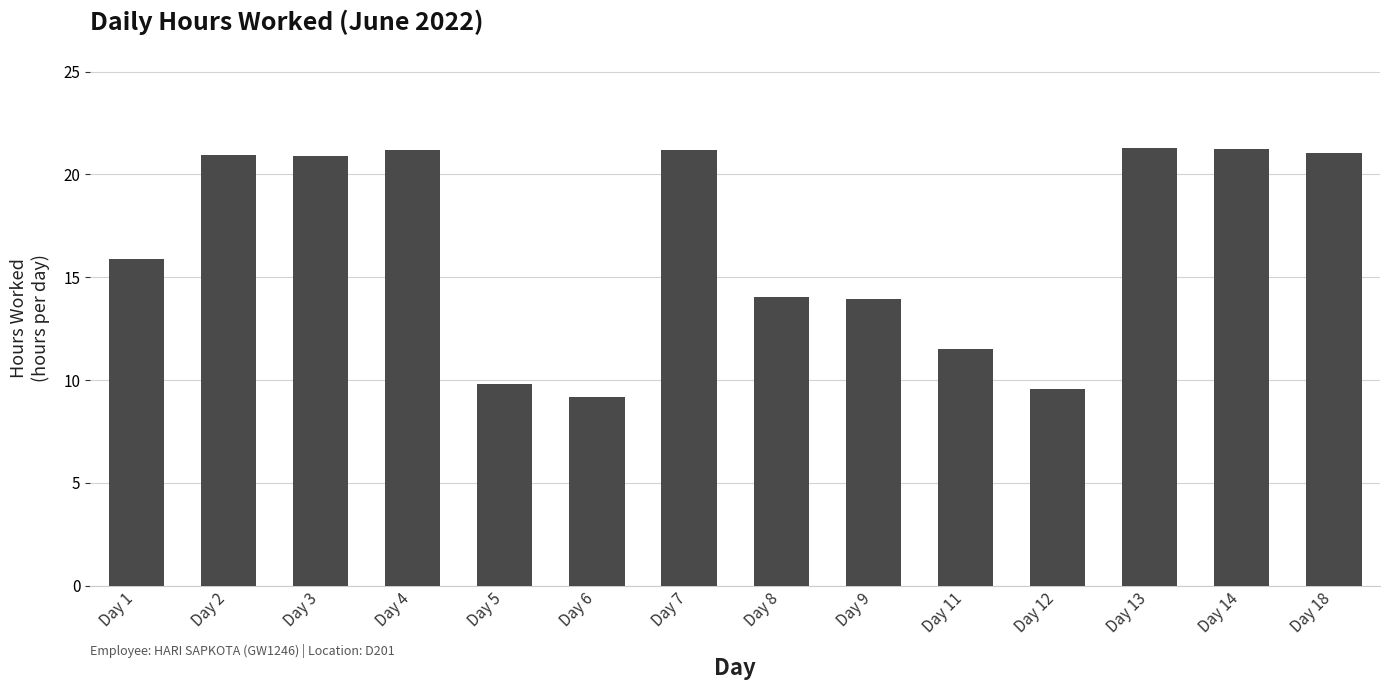

What is the value of the 14th bar from the left?

21.1